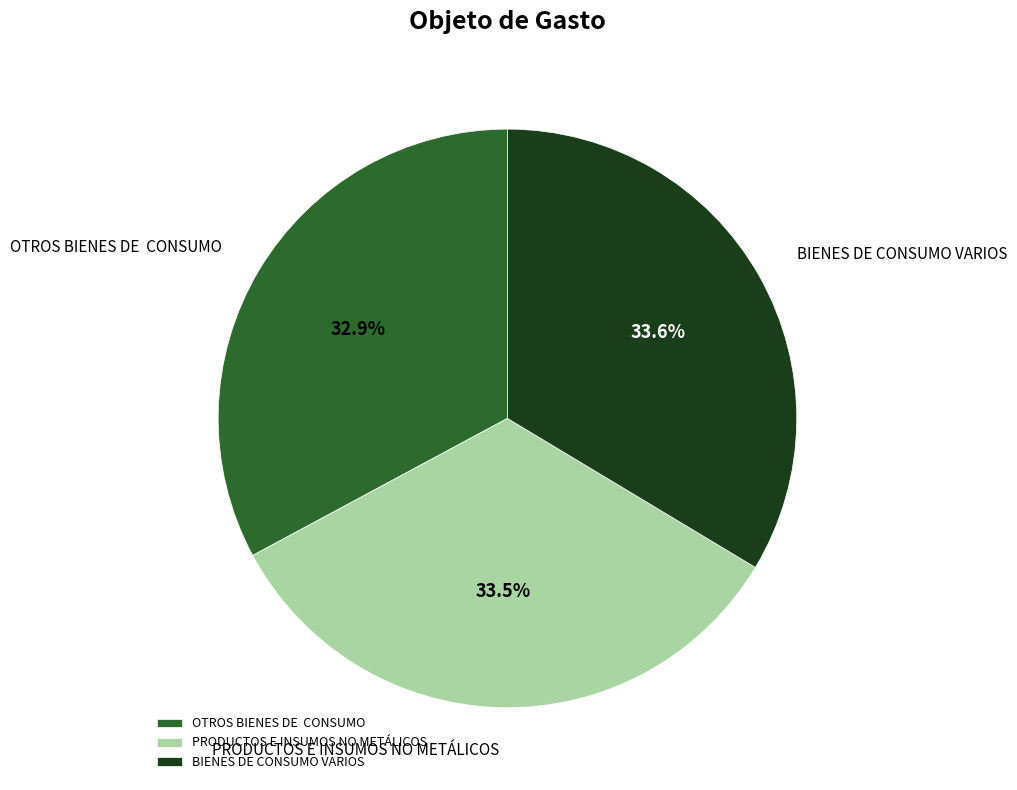

To the nearest percent, what is the difference between the largest and smallest slice percentages?

1%